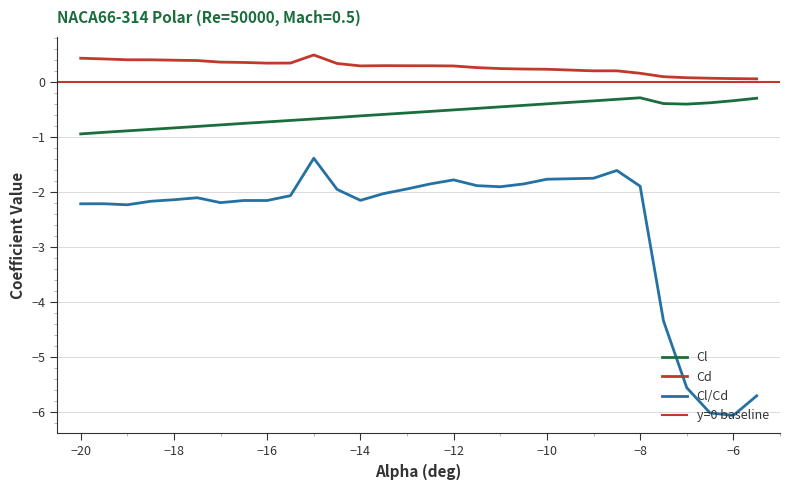

True or false: Cl and Cl/Cd intersect in this chart.

False